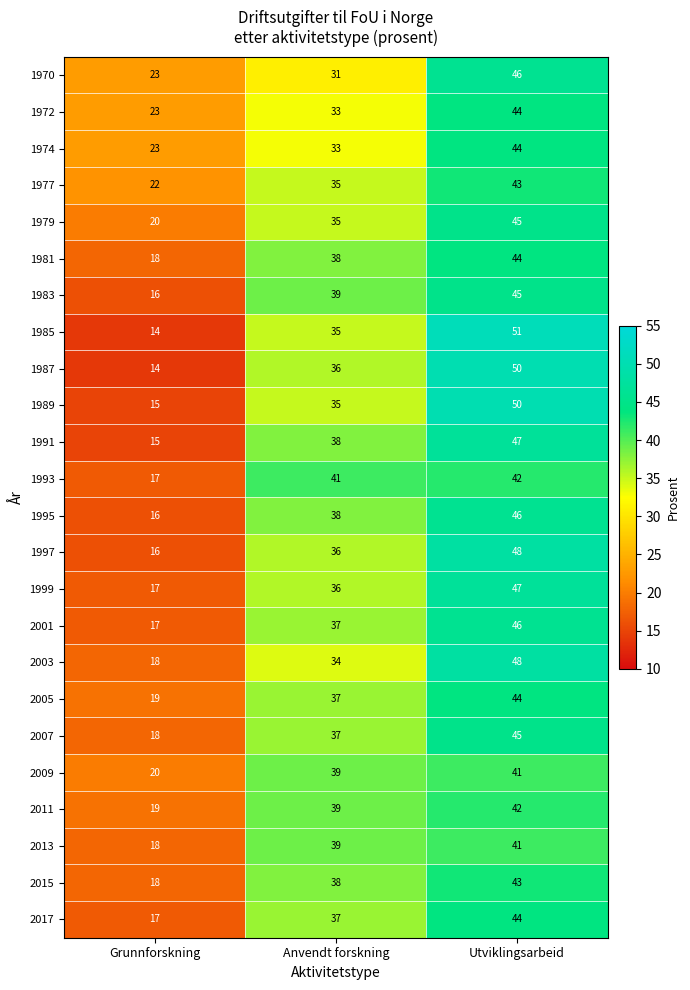

How many data points does each series have?

3